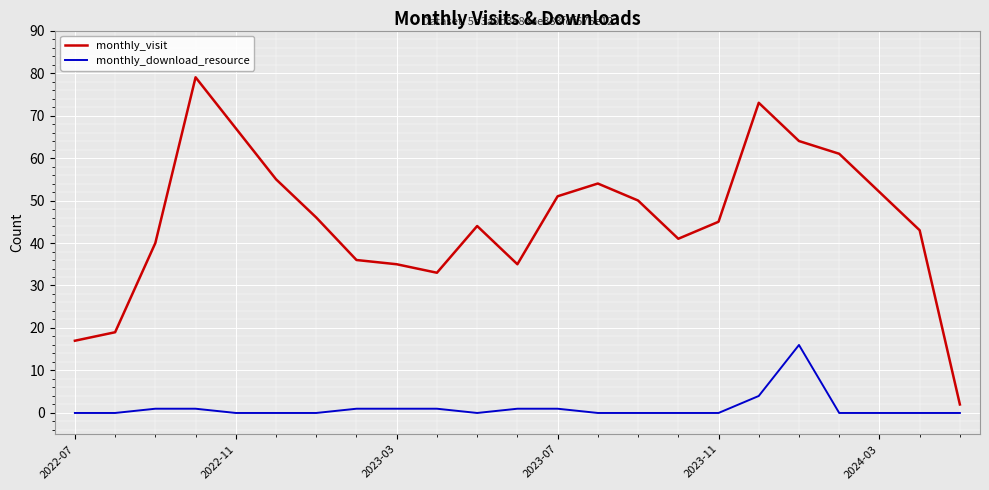

What are all the series names shown in the legend?

monthly_visit, monthly_download_resource